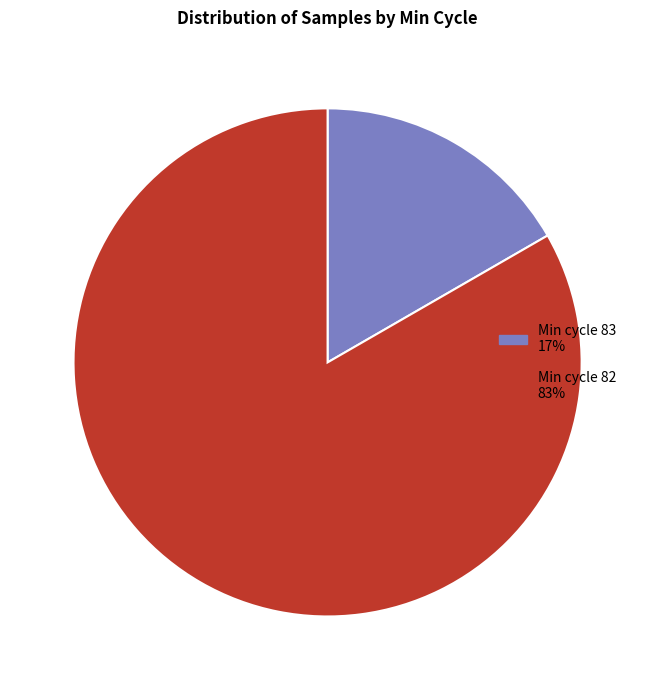

Is there a majority slice in this chart?

Yes